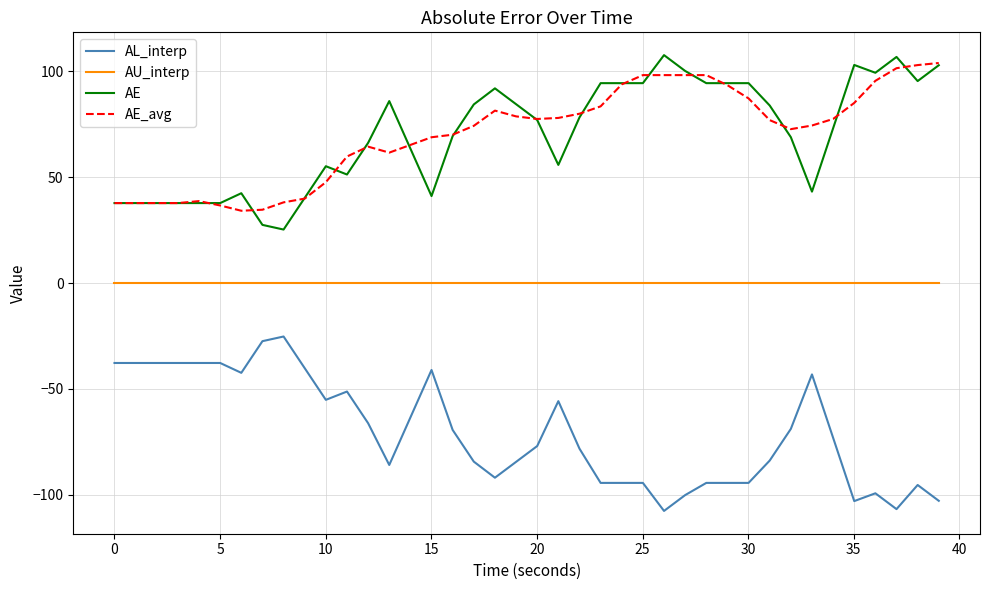

What is the maximum value for AE?

107.6